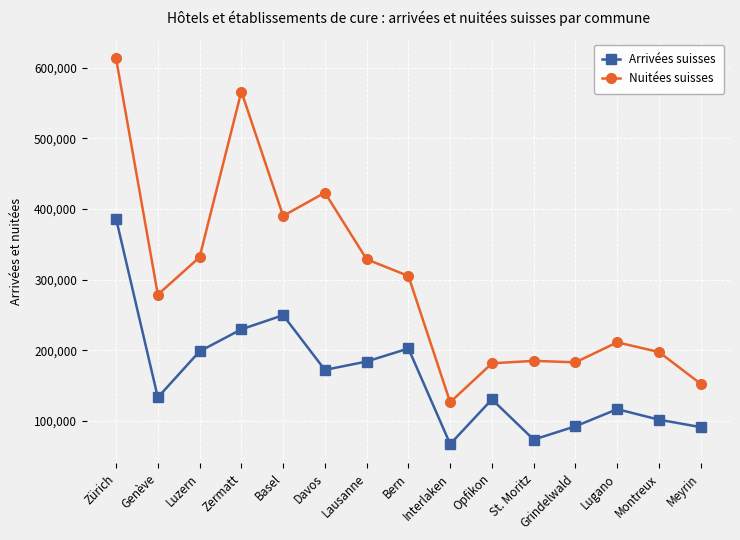

In Arrivées suisses, how many points are lower than both neighbors (excluding endpoints)?

4